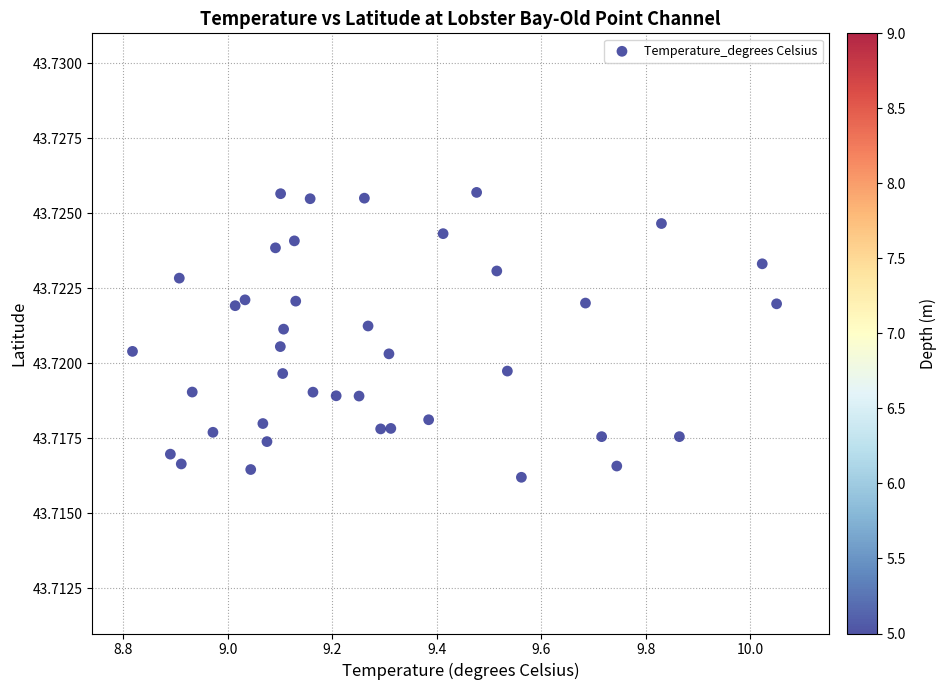

What is the range of X values (max minus min)?

1.2